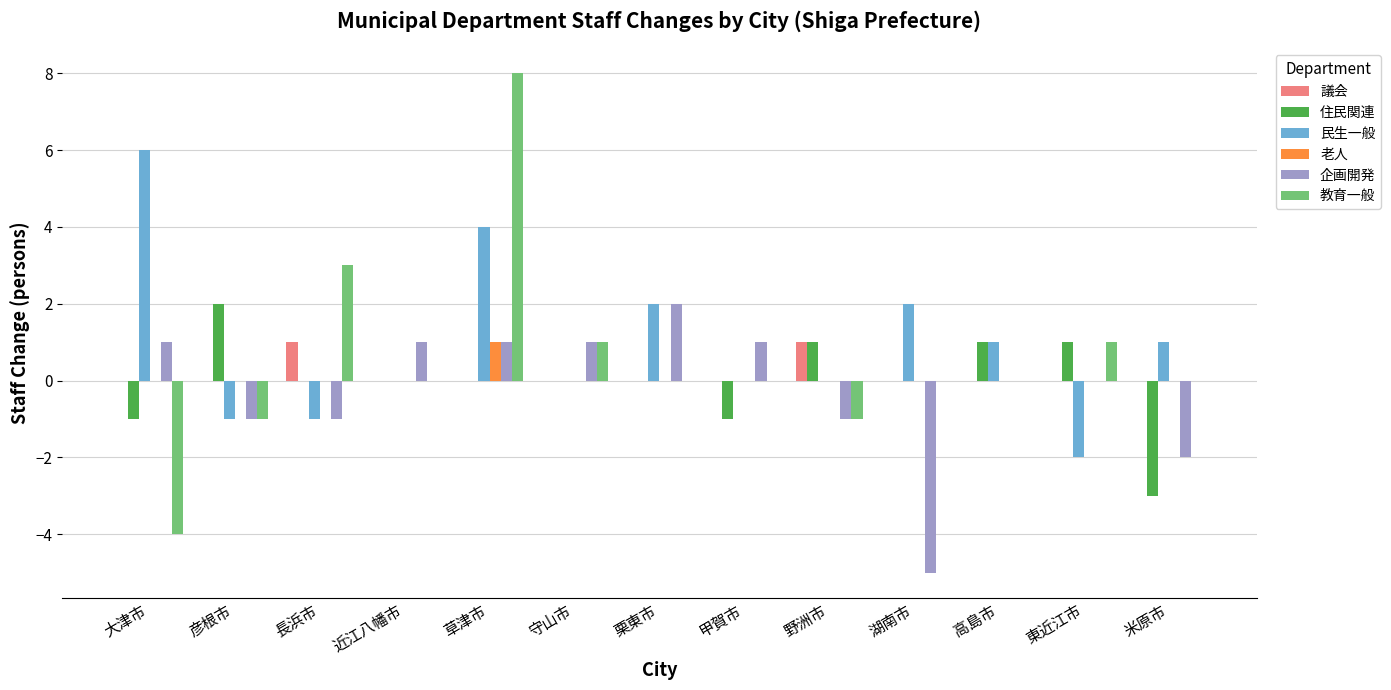

True or false: 議会 has a value of -1 at 彦根市.

False